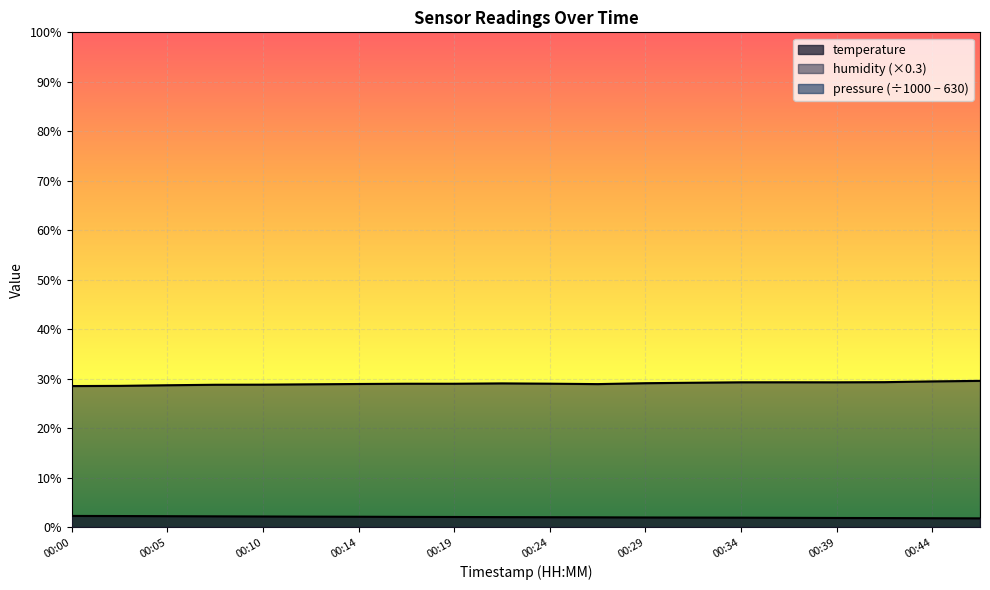

Reading right to left, list all the values displayed in this chart.

temperature: 00:46=1.8	00:44=1.9	00:41=1.9	00:39=1.9	00:36=1.9	00:34=2.0	00:31=2.0	00:29=2.0	00:27=2.0	00:24=2.0	00:22=2.1	00:19=2.1	00:17=2.1	00:14=2.1	00:12=2.2	00:10=2.2	00:07=2.2	00:05=2.3	00:02=2.3	00:00=2.3
humidity: 00:46=29.6	00:44=29.5	00:41=29.3	00:39=29.3	00:36=29.3	00:34=29.3	00:31=29.2	00:29=29.1	00:27=28.9	00:24=29.0	00:22=29.1	00:19=29.0	00:17=29.0	00:14=29.0	00:12=28.9	00:10=28.8	00:07=28.8	00:05=28.7	00:02=28.6	00:00=28.5
pressure: 00:46=-566.7	00:44=-566.7	00:41=-566.7	00:39=-566.7	00:36=-566.7	00:34=-566.7	00:31=-566.7	00:29=-566.7	00:27=-566.7	00:24=-566.7	00:22=-566.7	00:19=-566.7	00:17=-566.7	00:14=-566.7	00:12=-566.7	00:10=-566.7	00:07=-566.7	00:05=-566.7	00:02=-566.7	00:00=-566.7